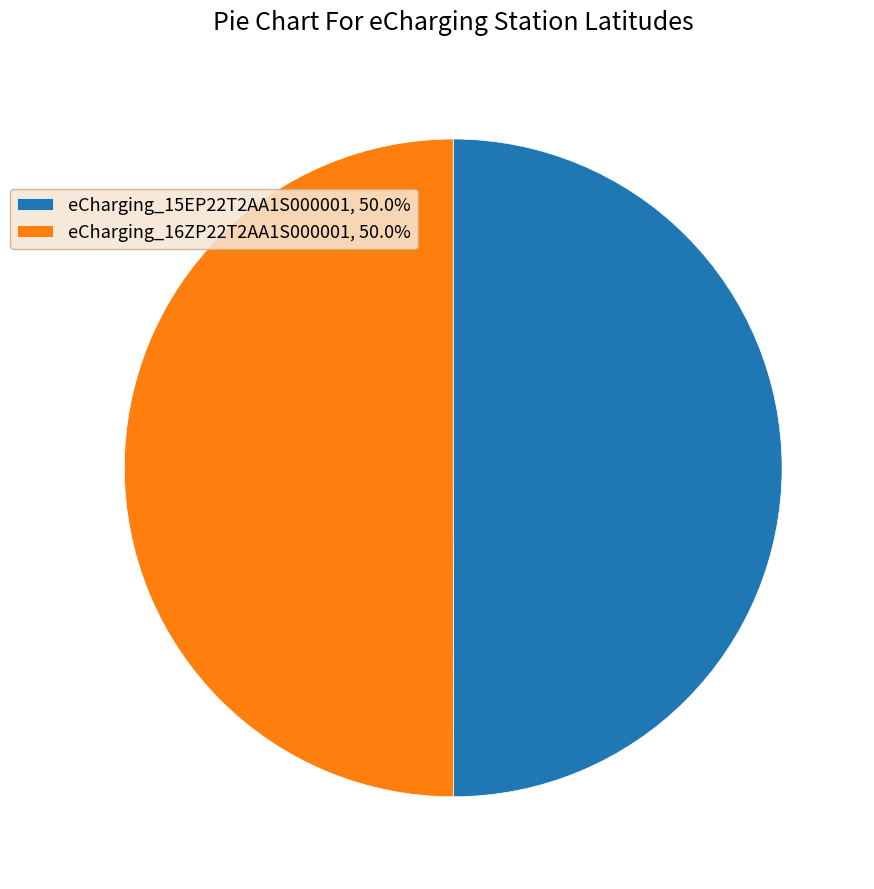

Approximately how many times larger is the value at eCharging_15EP22T2AA1S000001, 50.0% compared to eCharging_16ZP22T2AA1S000001, 50.0%?

1.0